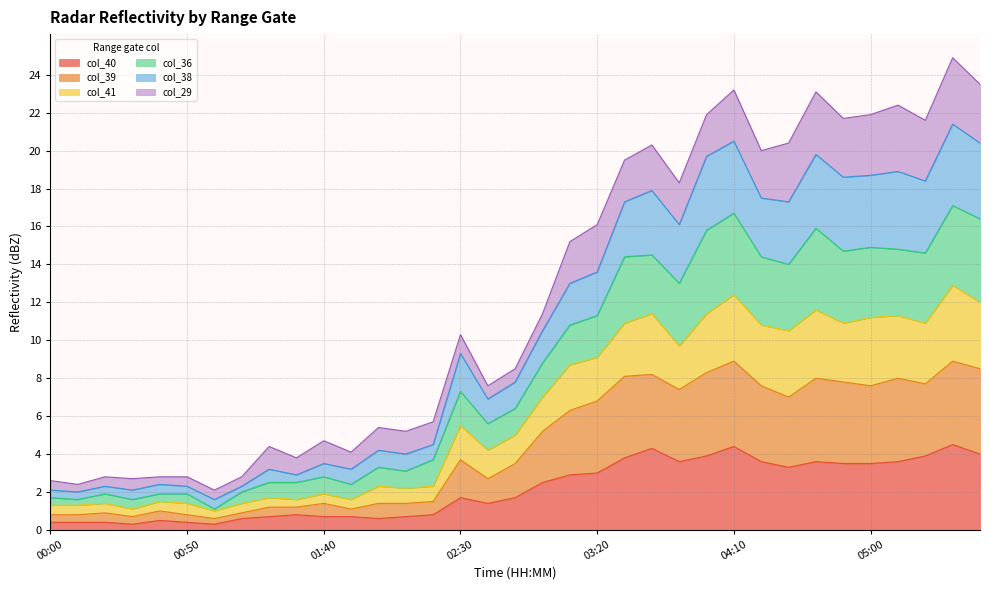

What is the highest value of the col_40 series?

4.5